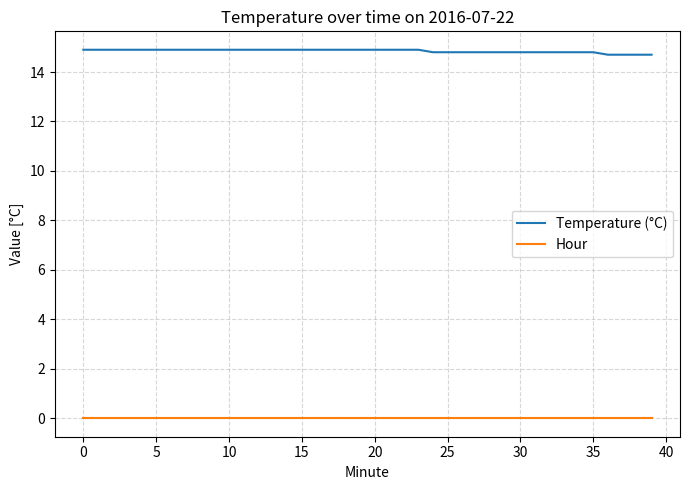

How many distinct data groups are displayed?

2